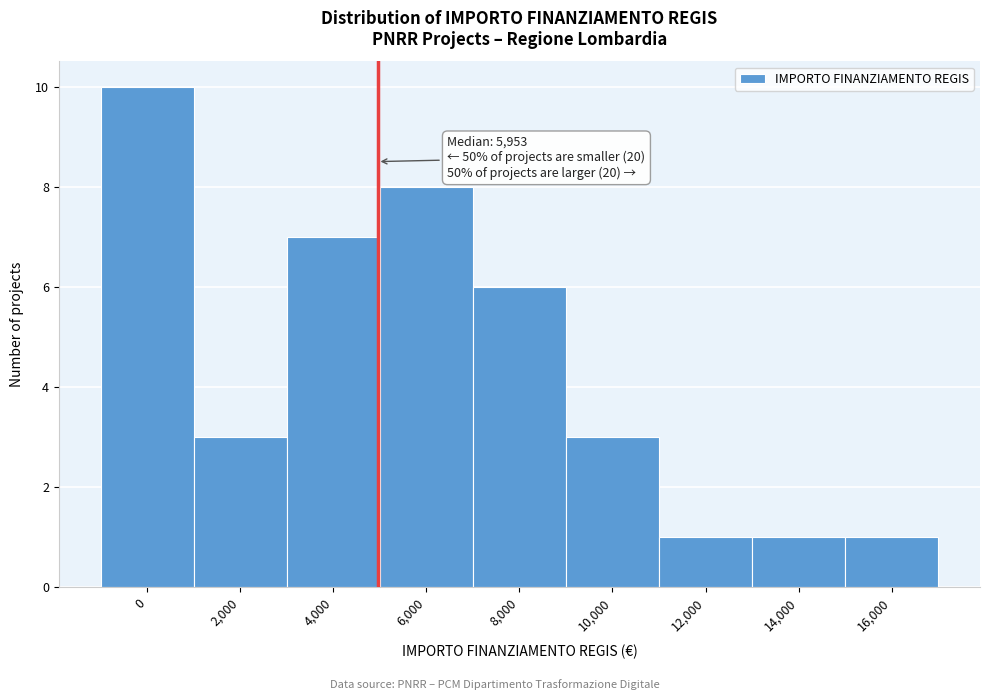

Reading left to right, extract all data points from this chart.

10	3	7	8	6	3	1	1	1